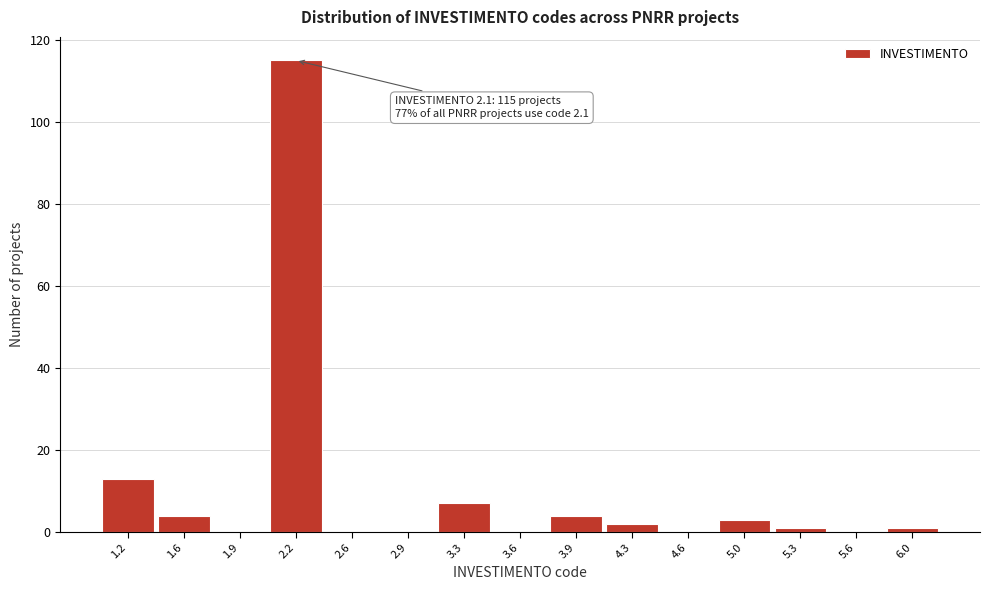

Over which range of the x-axis is the bar tallest?

2.07 to 2.41